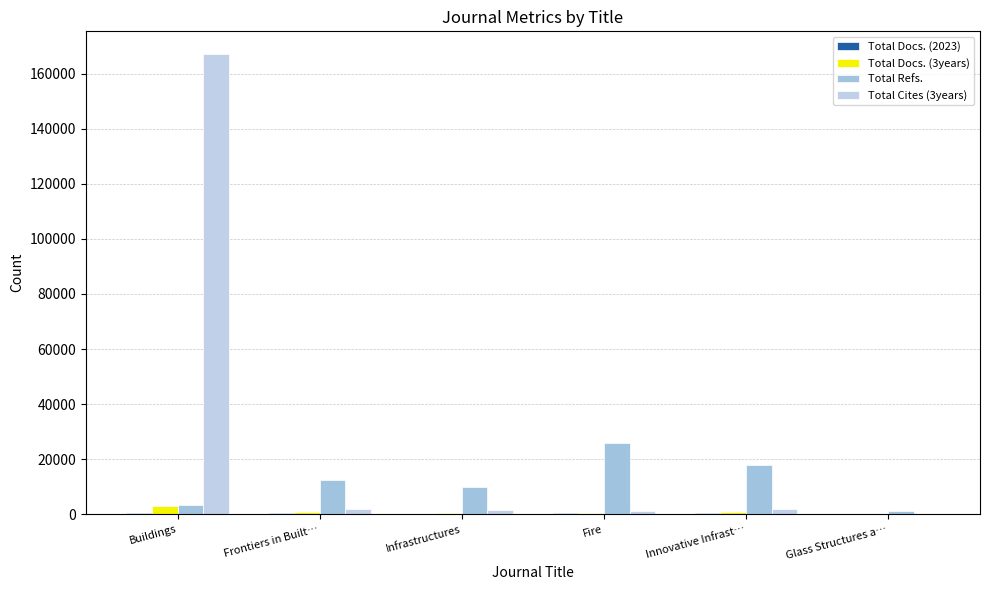

What is the label of the 3rd bar from the left?

Infrastructures